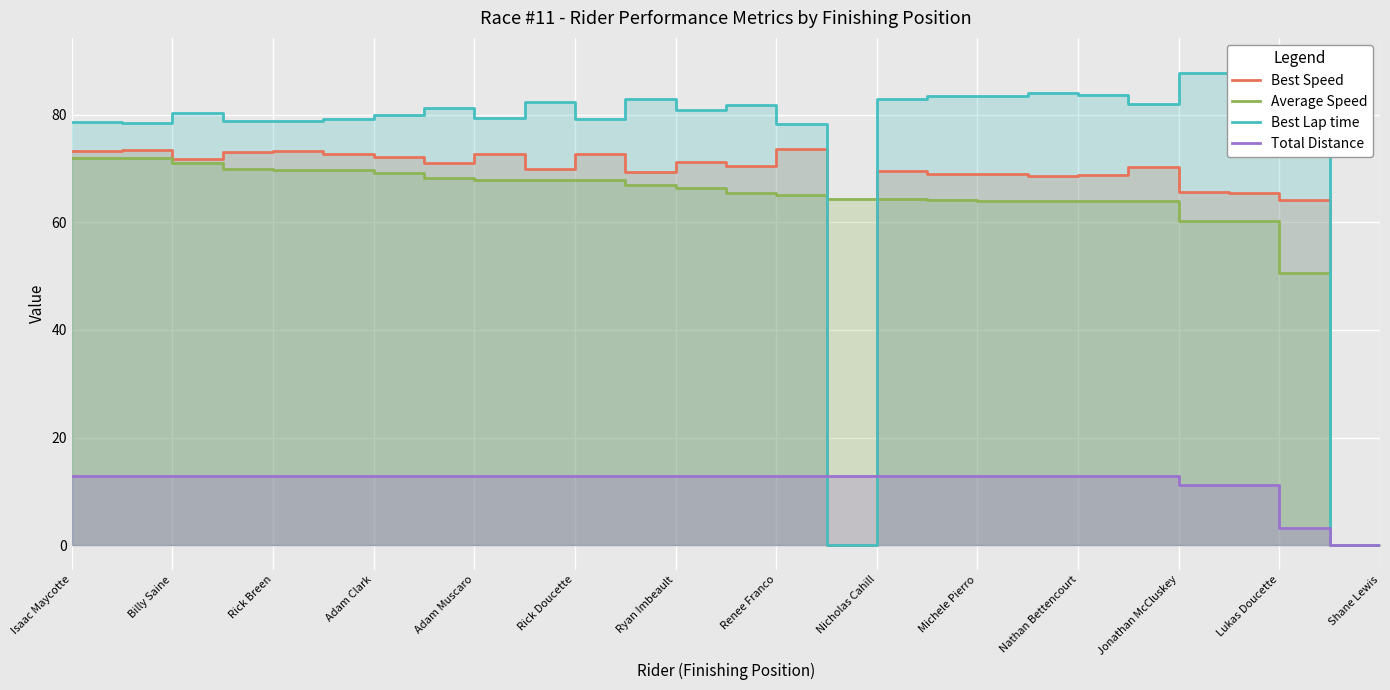

What value does the Best Speed series have at Jonathan McCluskey?

65.7